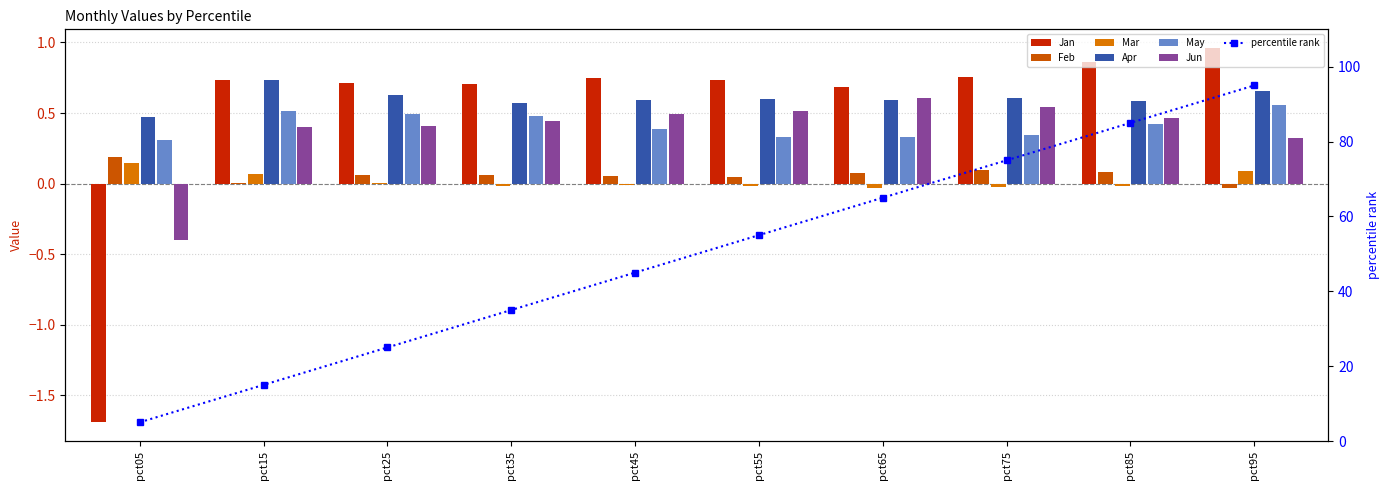

List the series in order of their peak value, lowest first.

Mar, Feb, May, Jun, Apr, Jan